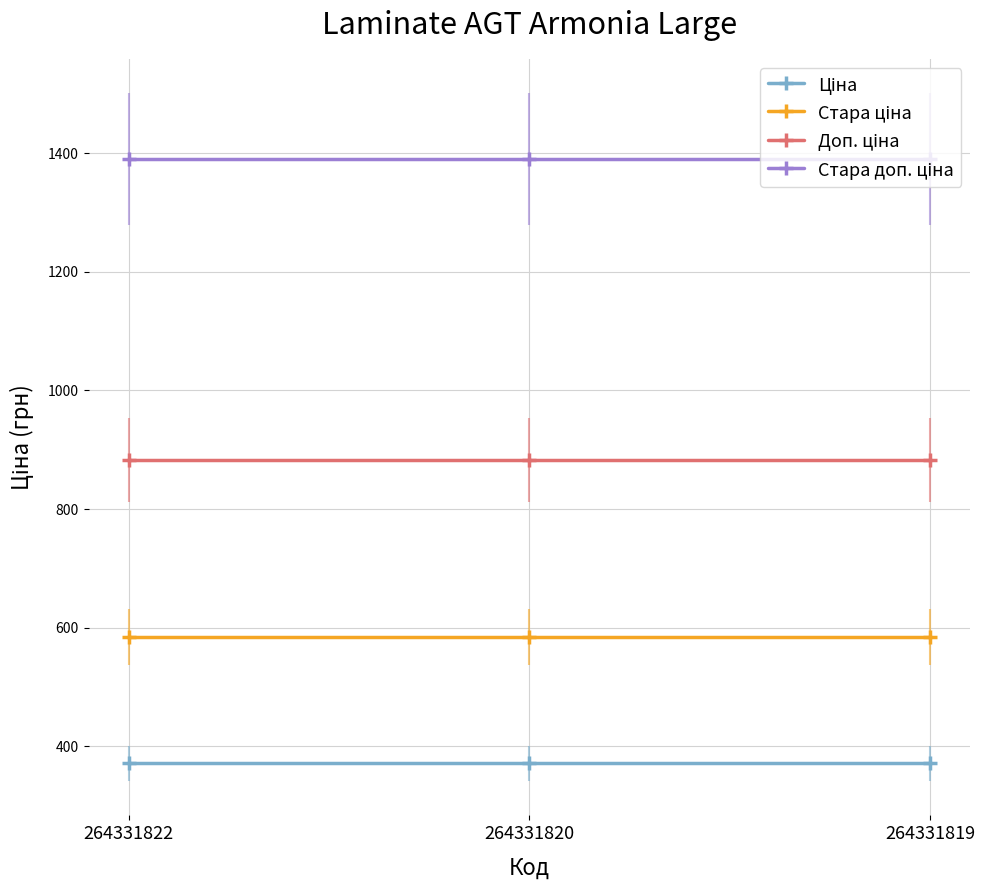

Rank the series at 264331820 from lowest to highest value.

Ціна, Стара ціна, Доп. ціна, Стара доп. ціна